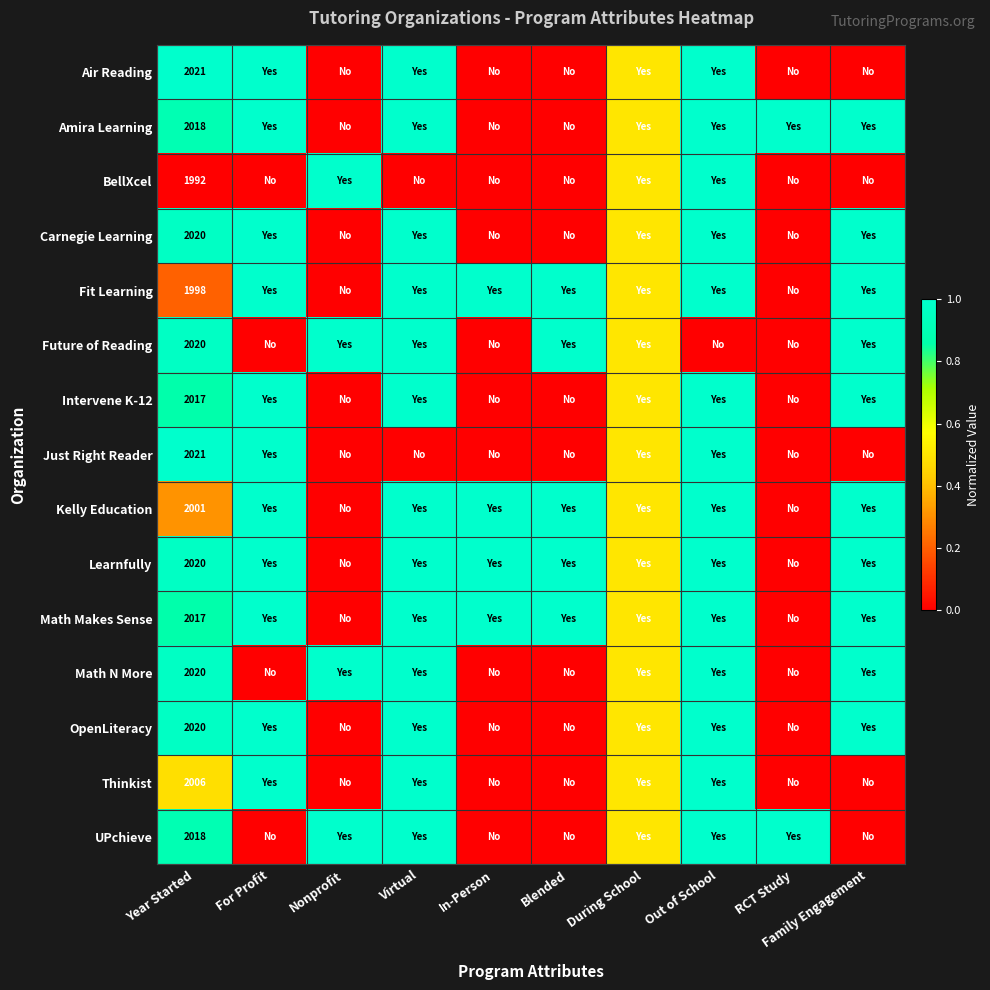

What is the difference between the highest and lowest values at Year Started?

29.0